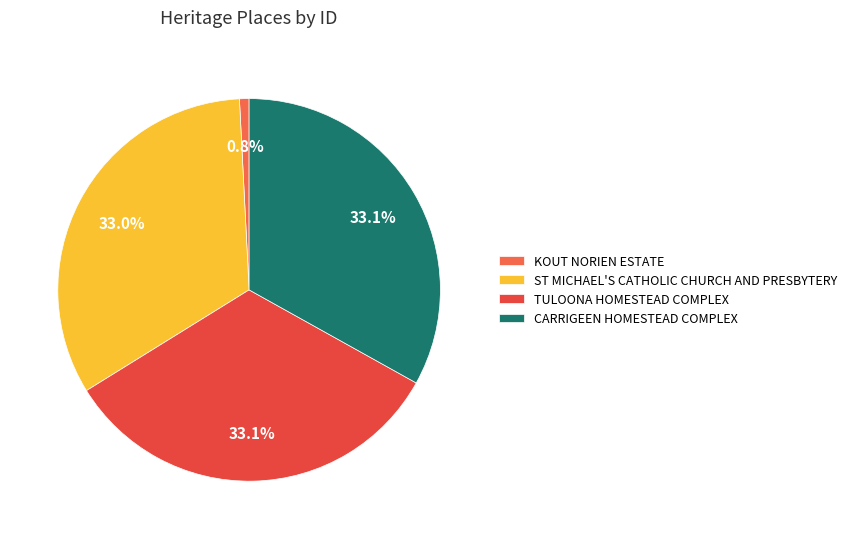

Is there any slice that represents more than half of the pie?

No